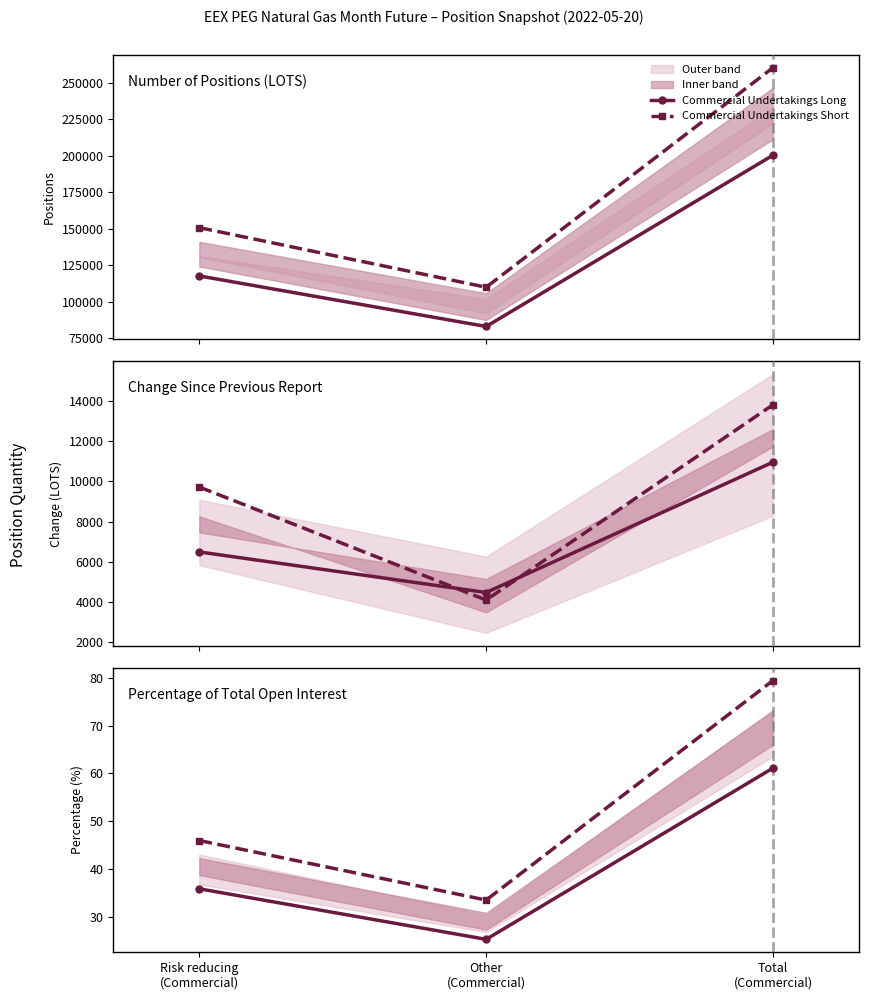

The Commercial Undertakings Short series shows 134.9 at Total
(Commercial). True or false?

False